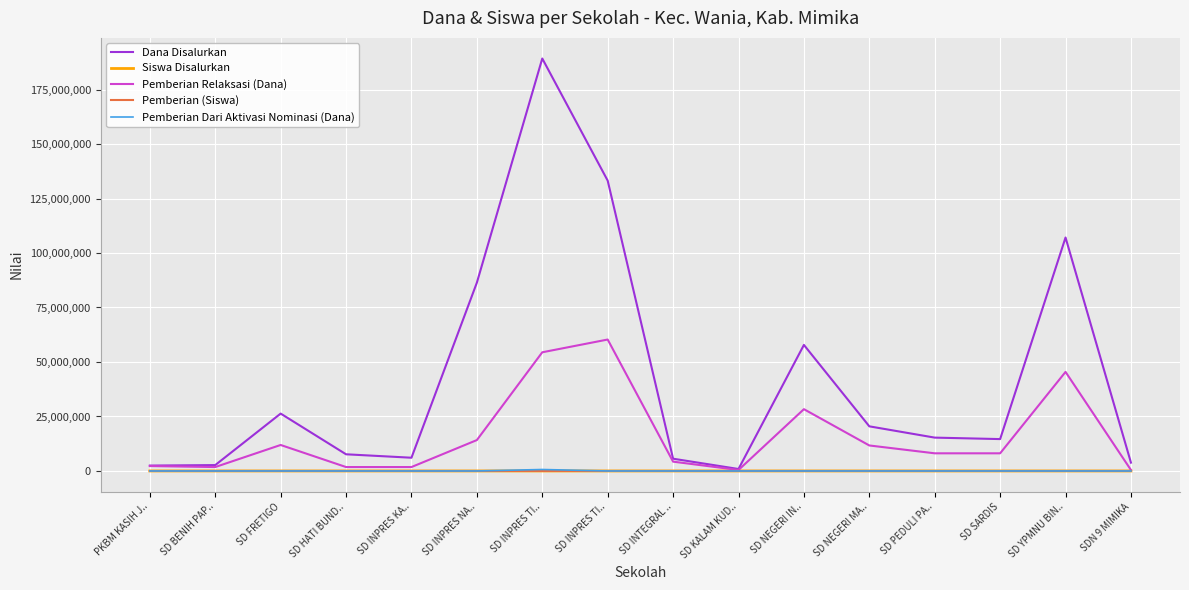

What are all the series names shown in the legend?

Dana Disalurkan, Siswa Disalurkan, Pemberian Relaksasi (Dana), Pemberian (Siswa), Pemberian Dari Aktivasi Nominasi (Dana)